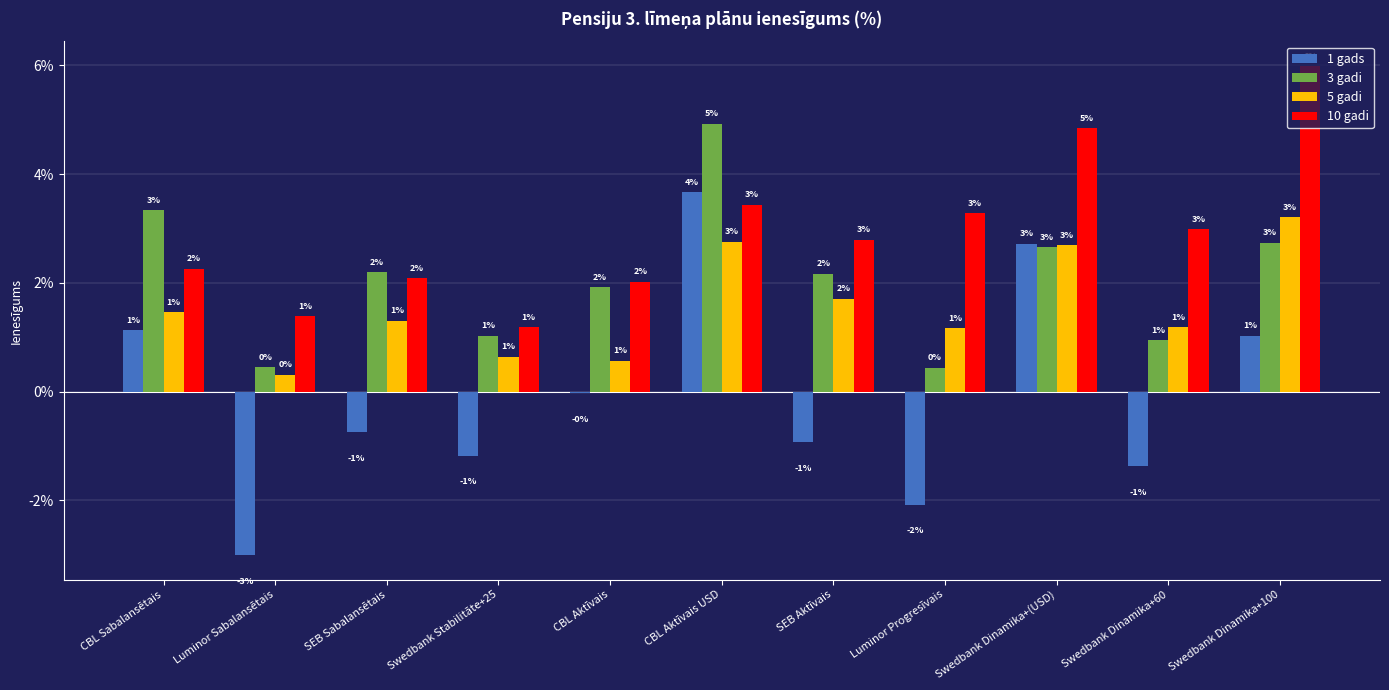

Are the bars grouped side by side (vs. stacked)?

Yes